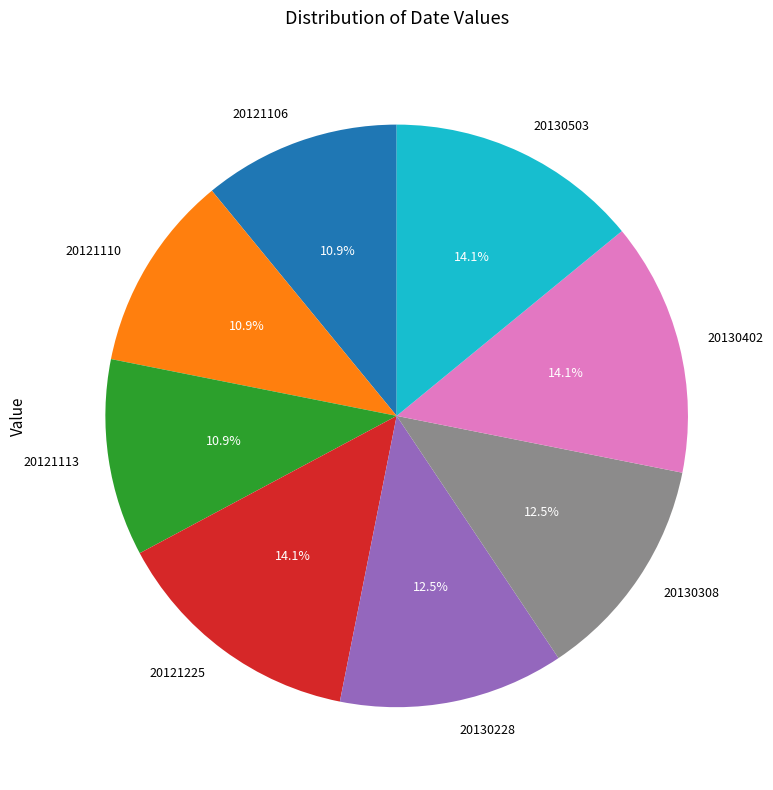

Between 20130503 and 20121110, which is larger?

20130503